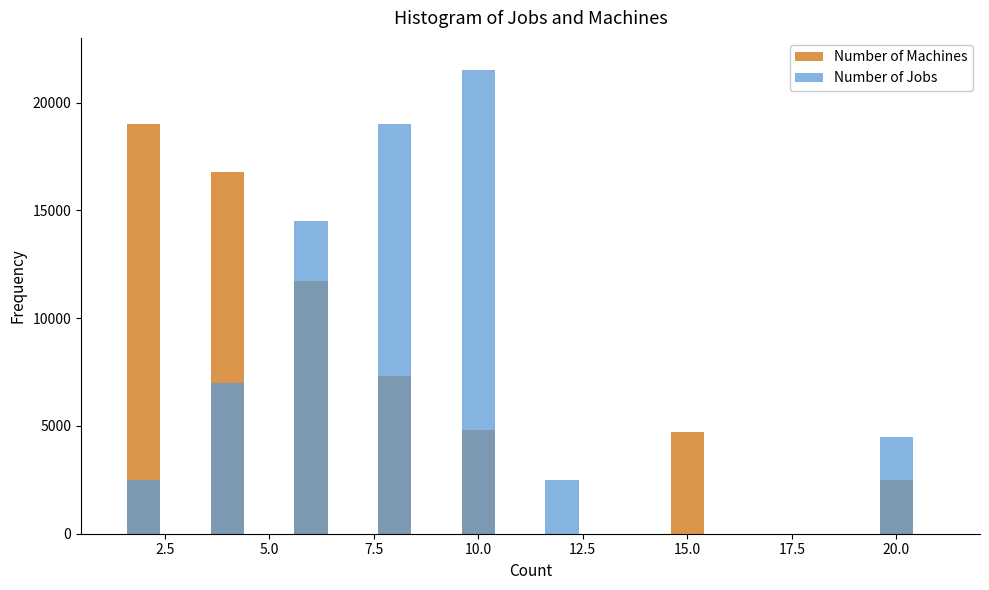

Which category has the highest value across all series?

10.0